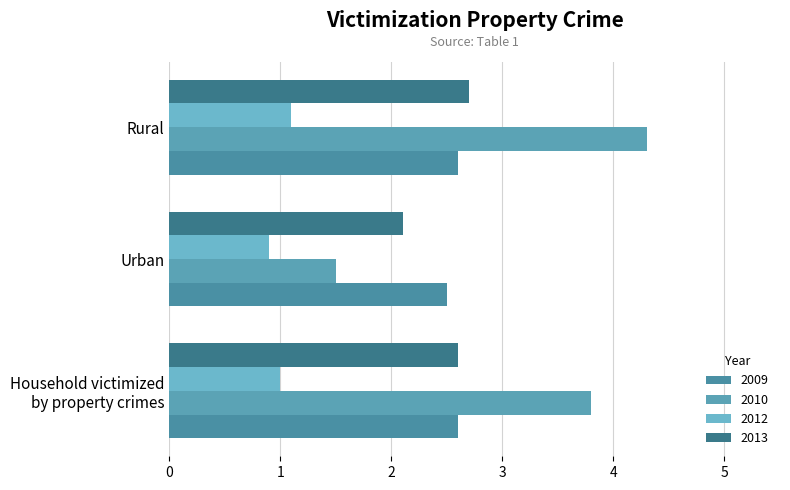

What is the minimum value shown in the chart?

0.9